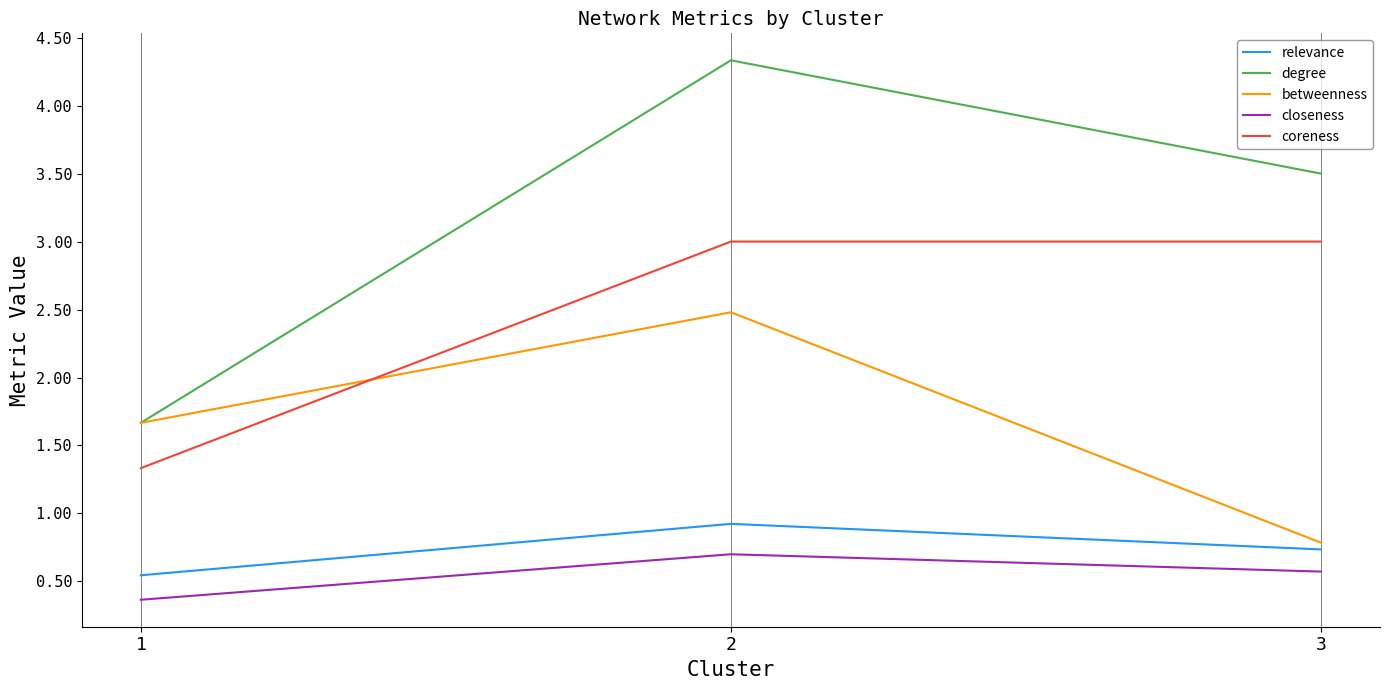

List the series in order of their peak value, lowest first.

closeness, relevance, betweenness, coreness, degree